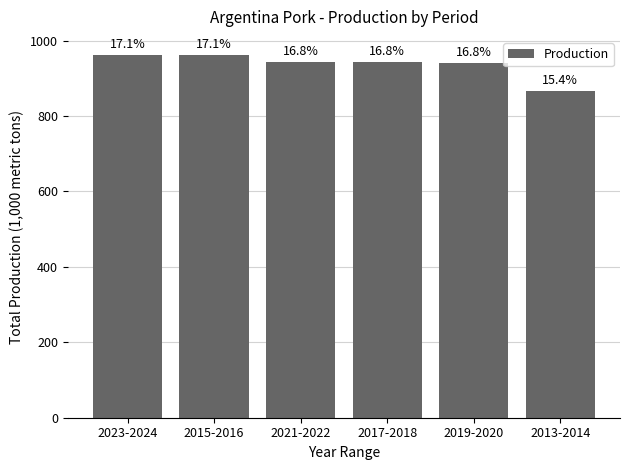

What is the value of the 3rd bar from the left?

943.4